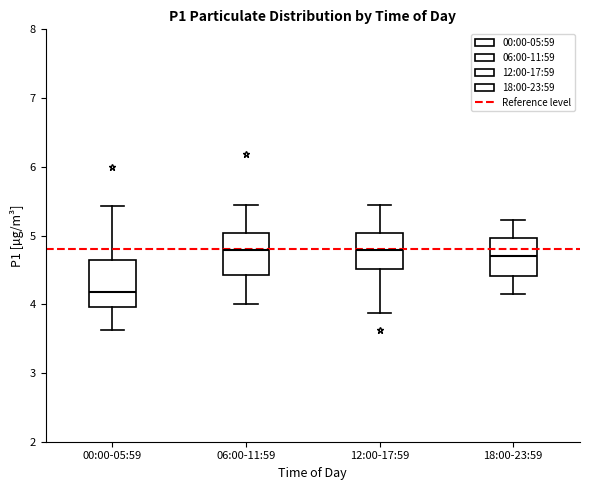

Where does the lower whisker of the box for 18:00-23:59 end on the y-axis? The values are not printed on the chart, so give them approximately, as read against the axis.

4.2